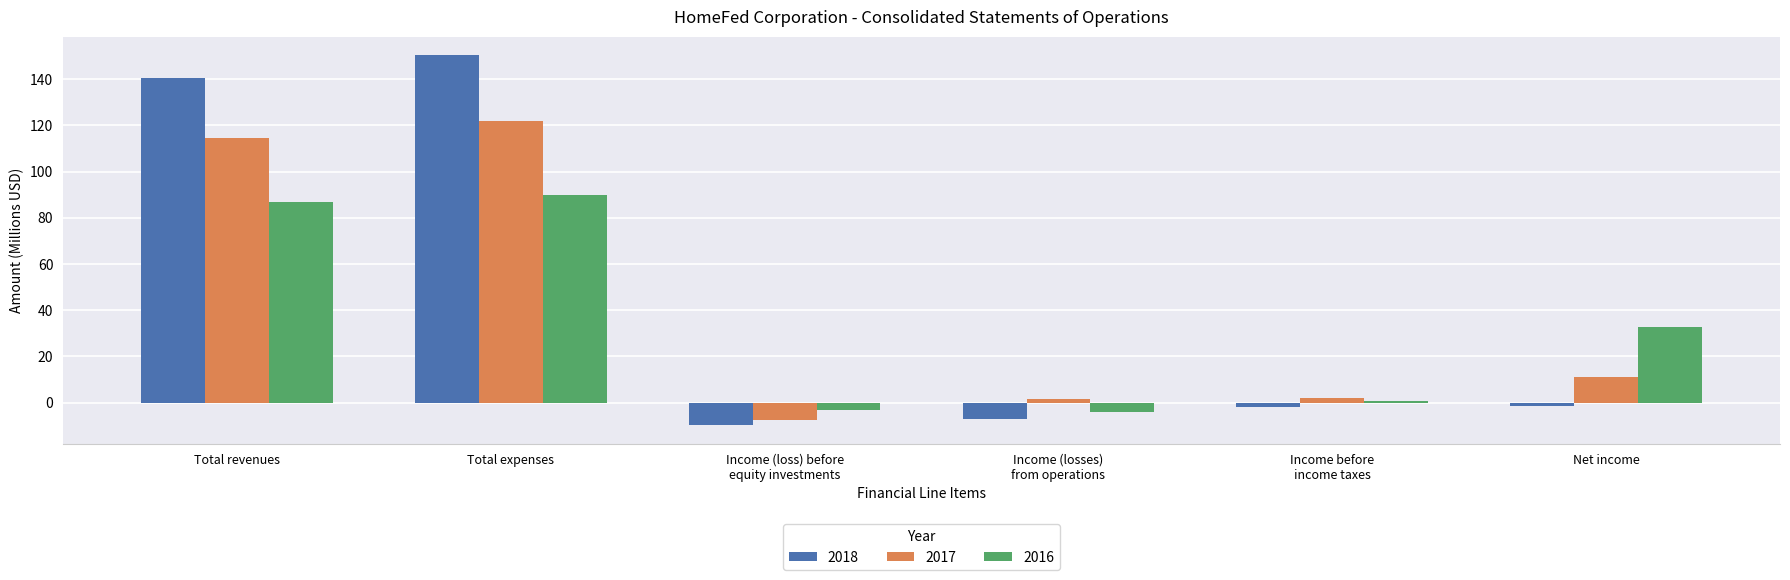

Is it true that 2017 equals 2.1 at Income before
income taxes?

True